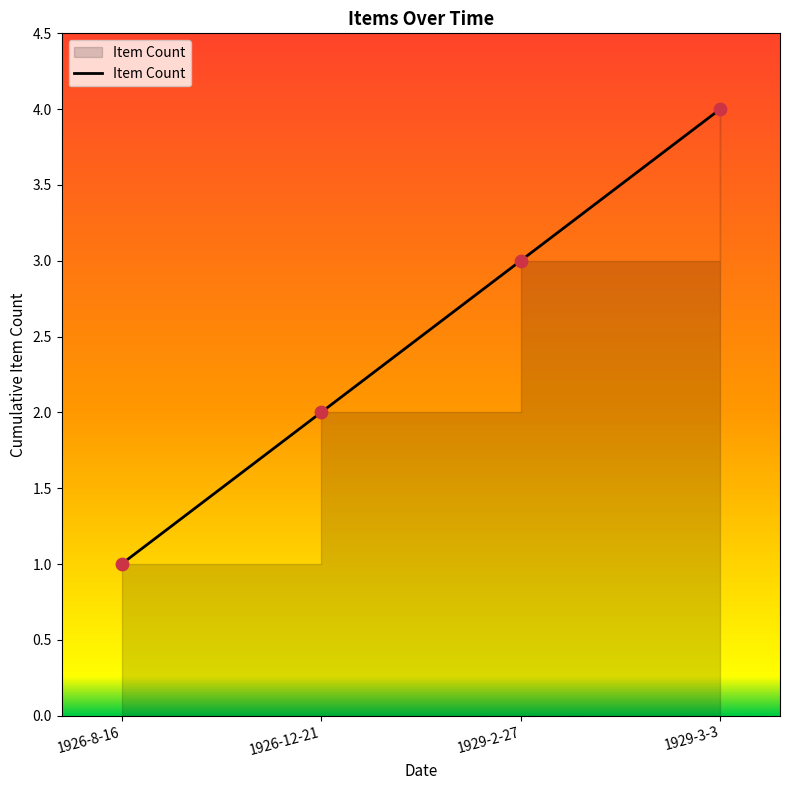

Approximately how many times larger is the value at 1926-8-16 compared to 1929-3-3?

0.2